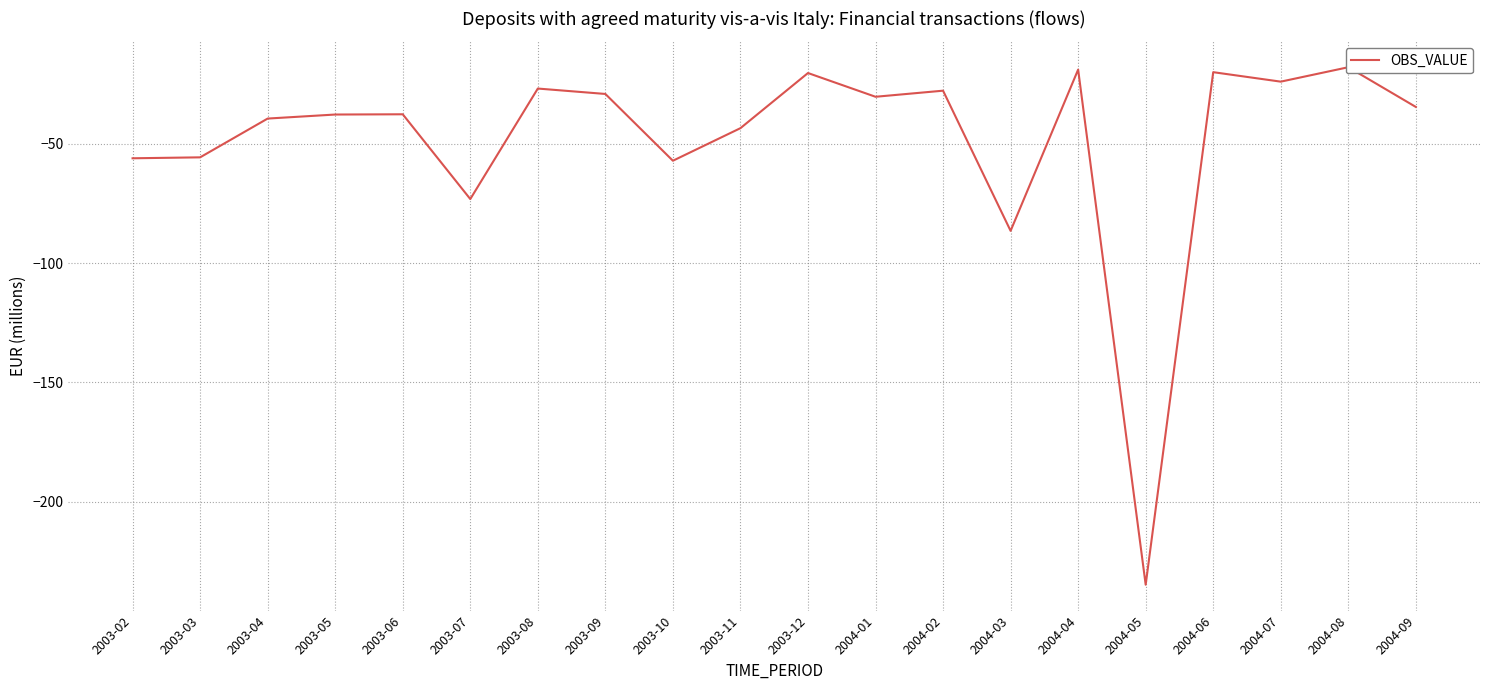

Is it true that the value at 2003-09 is -29.2?

True